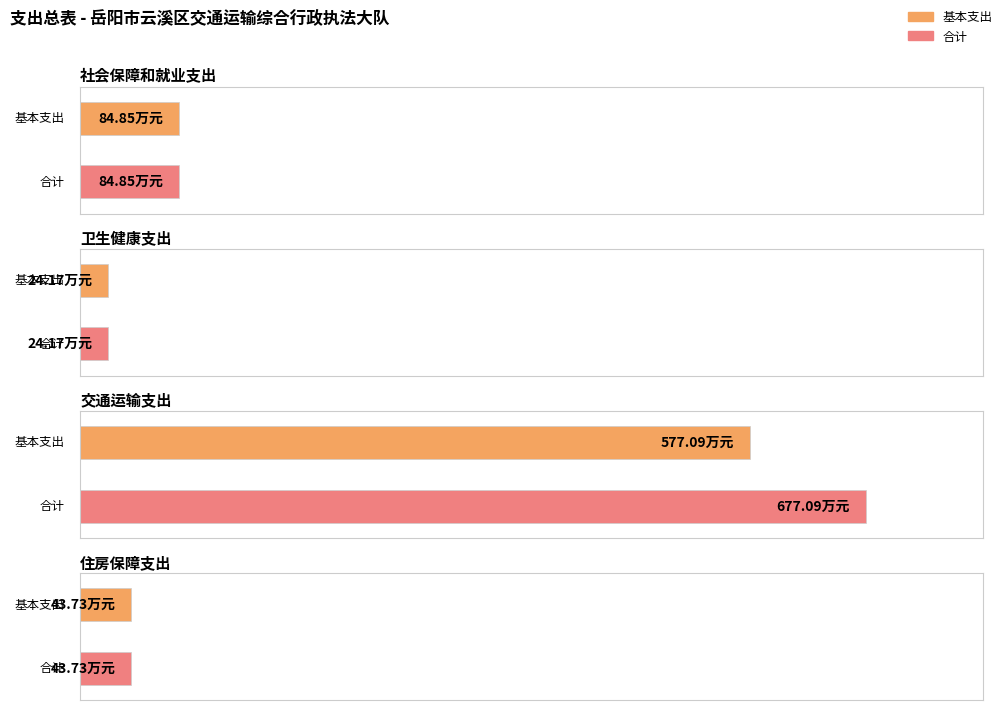

Is it true that 项目支出 equals 30.1 at 卫生健康支出?

False